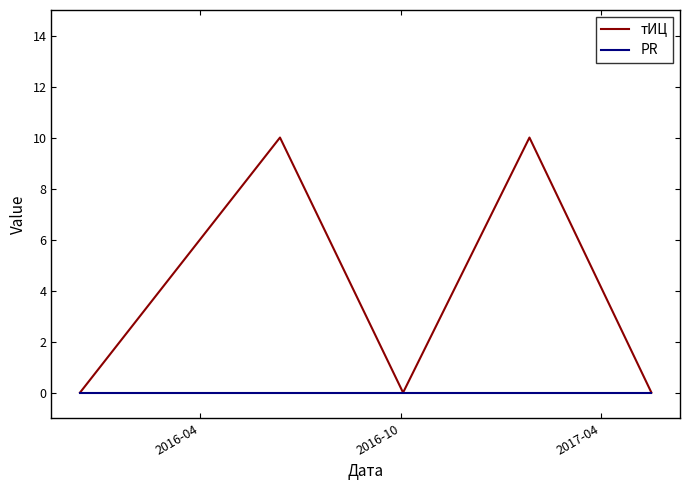

Is this an area chart (filled region under the line)?

No